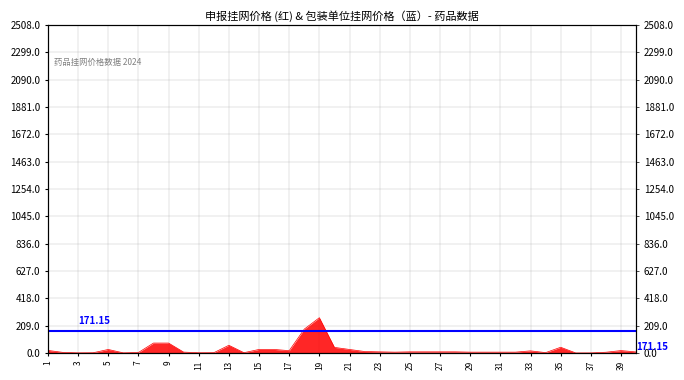

What is the approximate value at 32?

6.5